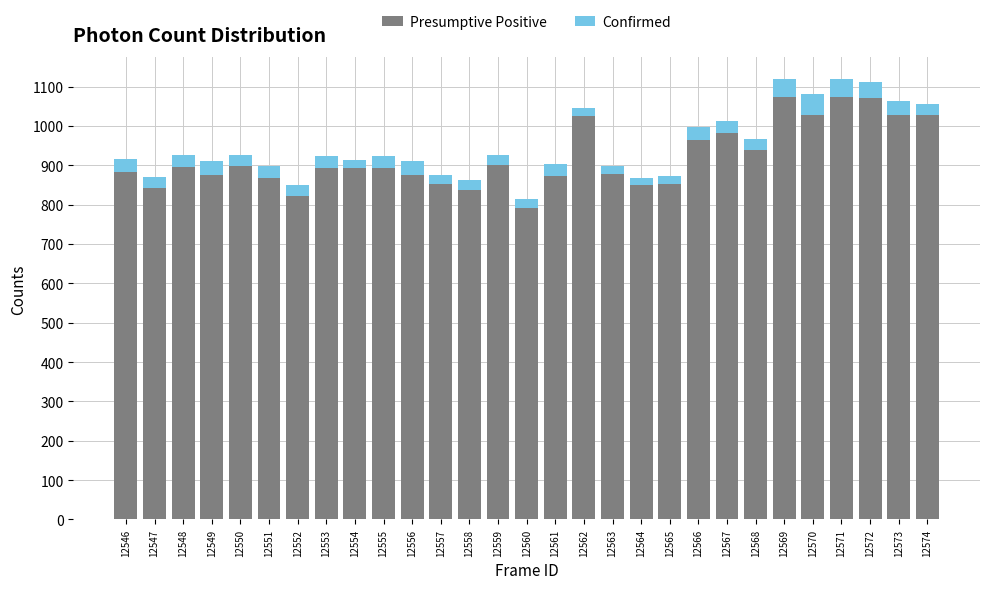

What is the average value of the Presumptive Positive series?

920